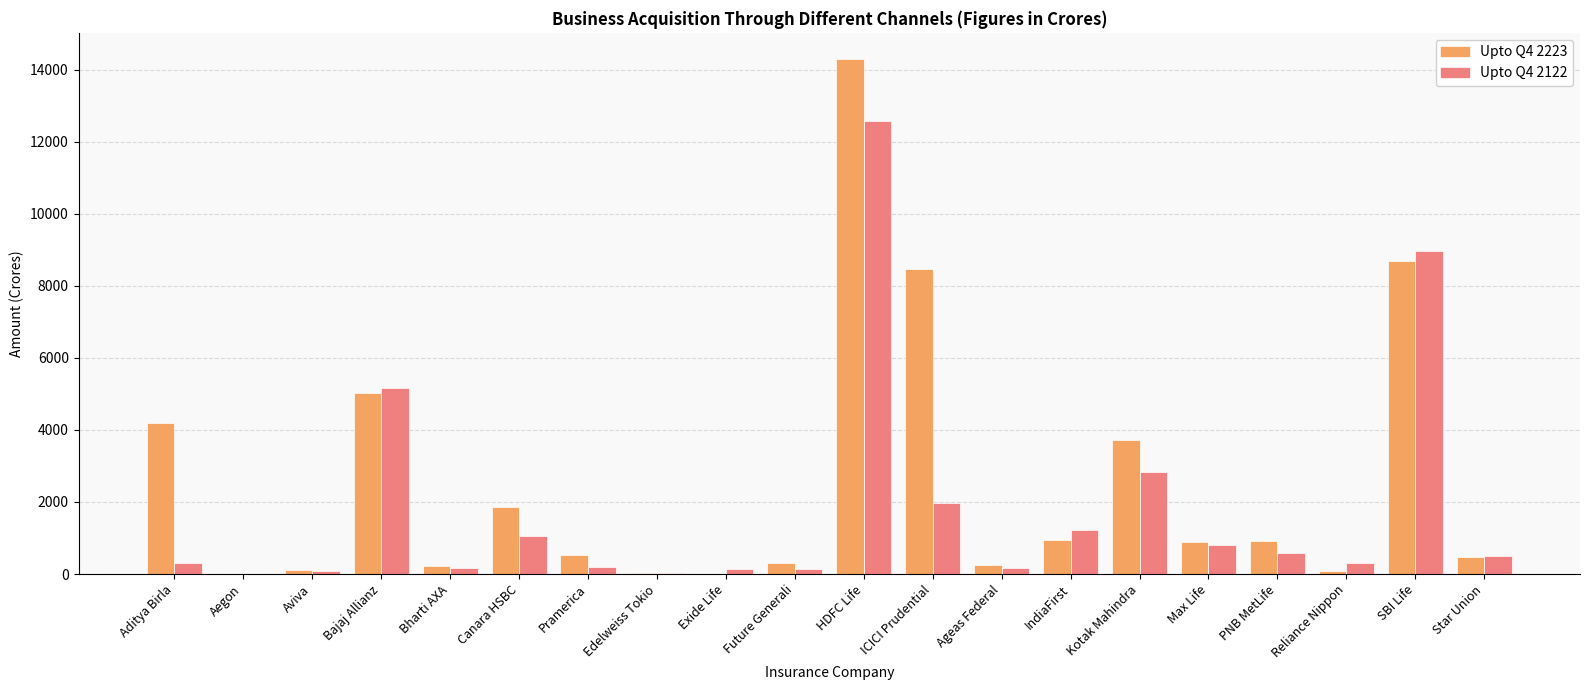

What is the total value across all series at Reliance Nippon?

392.6